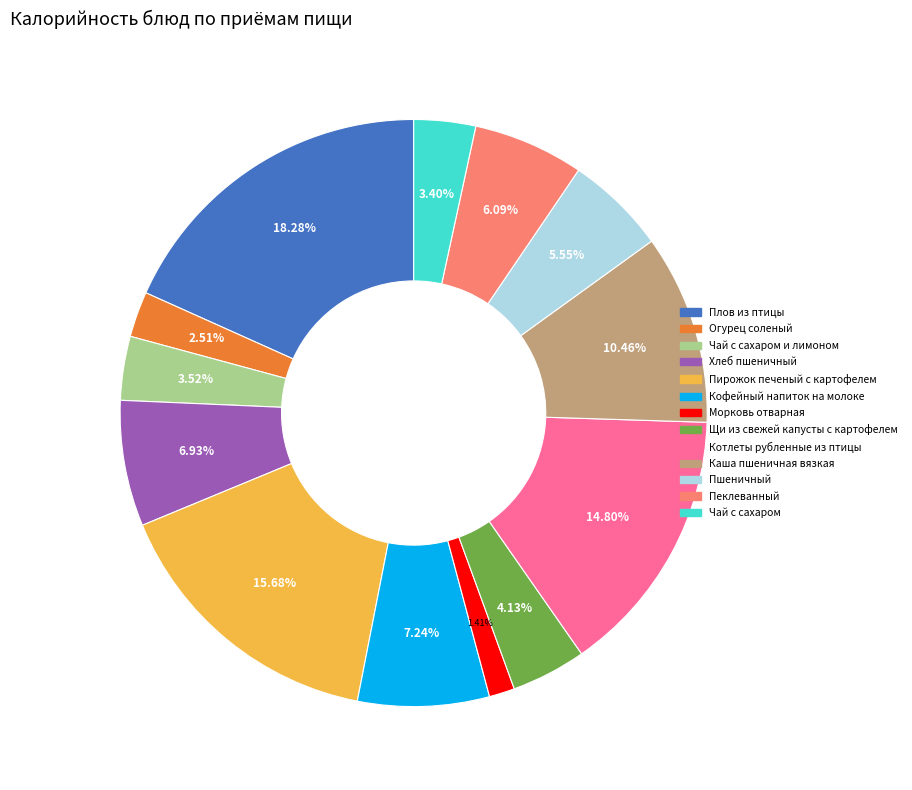

Is there any slice that represents more than half of the pie?

No